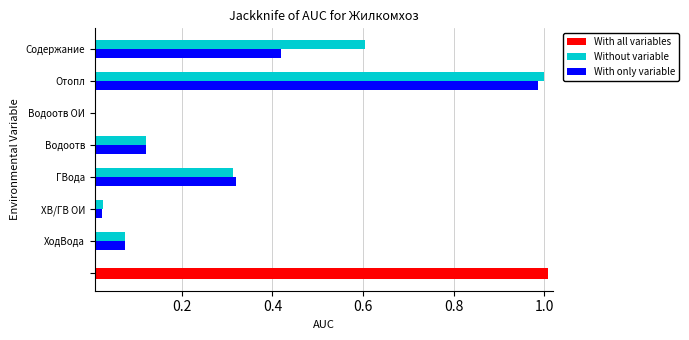

Where is Without variable nearest to the value 0?

Водоотв ОИ